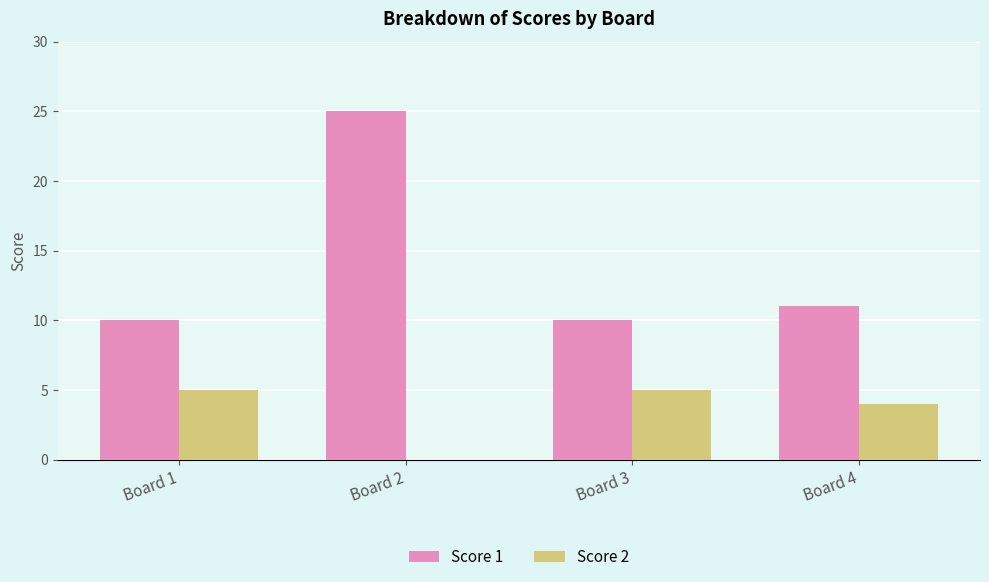

What is the sum of the Score 1 values at Board 3 and Board 1?

20